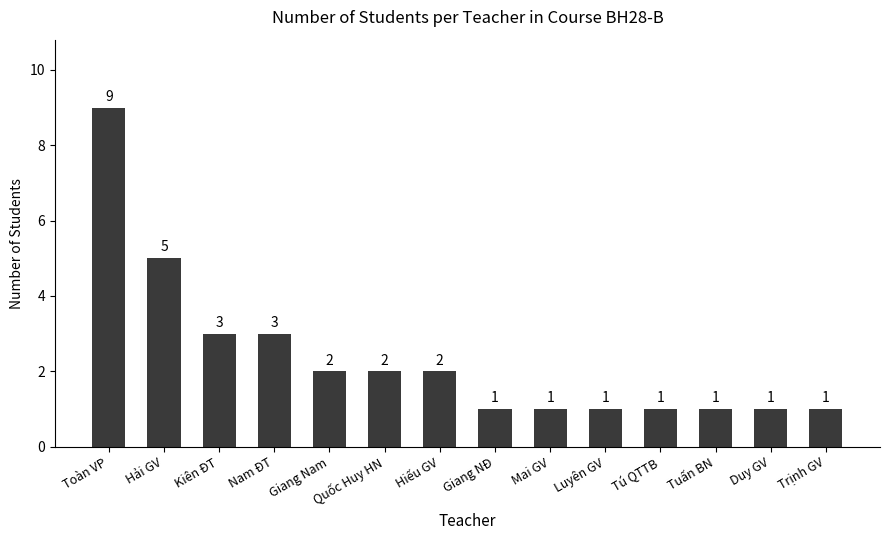

What is the ratio of the value at Giang NĐ to the value at Duy GV?

1.0